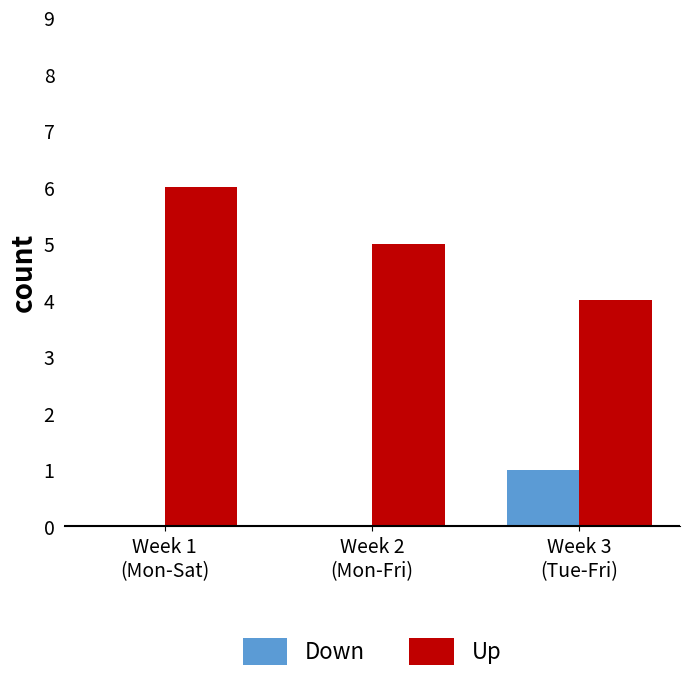

What is the greatest value displayed?

6